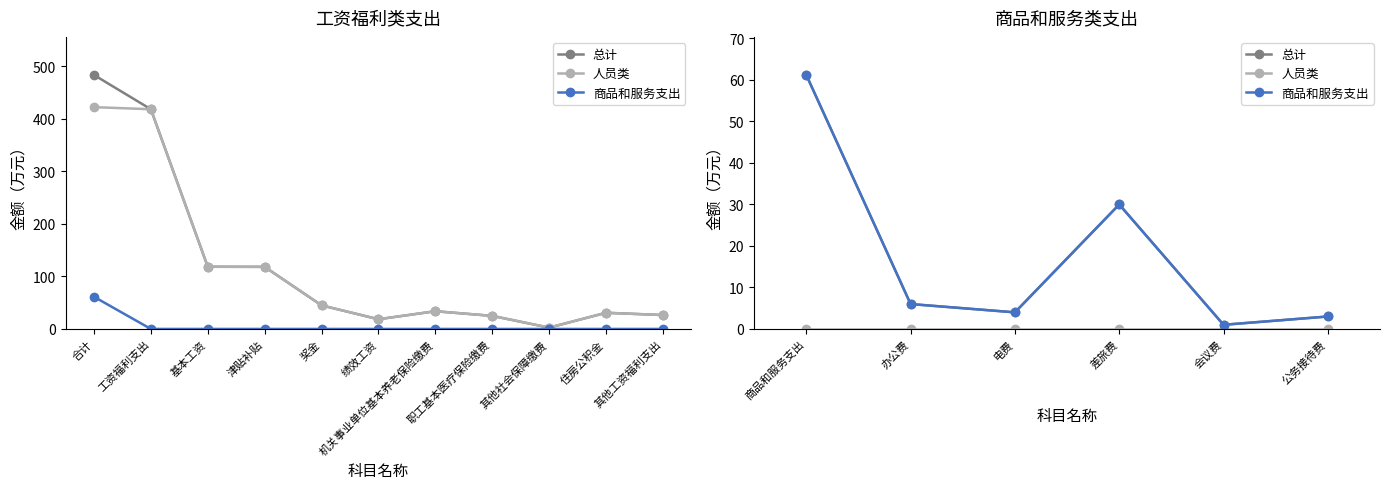

True or false: 总计 and 商品和服务支出 cross at least once.

False